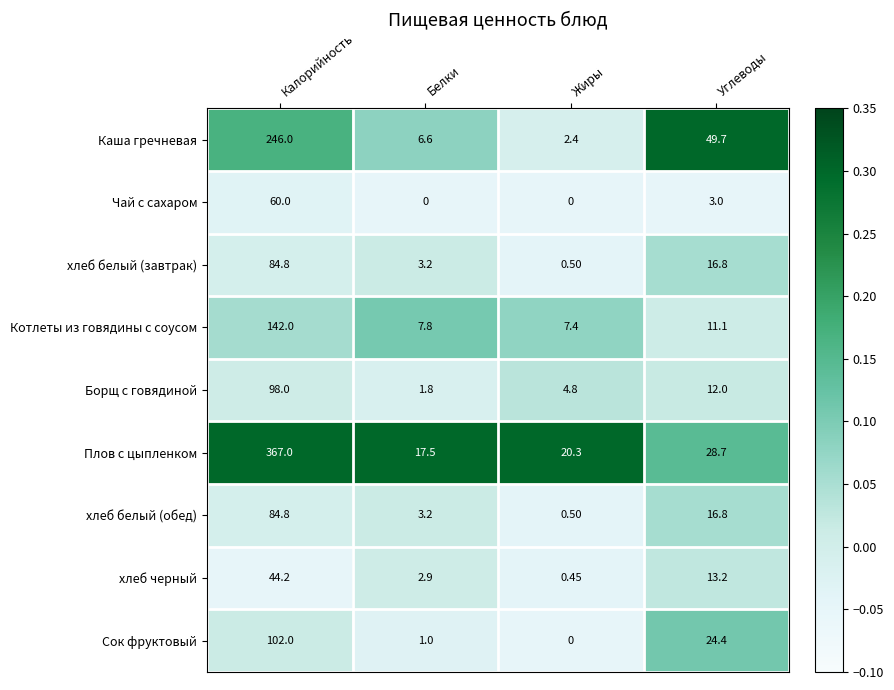

Rank the categories by Каша гречневая value from highest to lowest.

Калорийность, Углеводы, Белки, Жиры